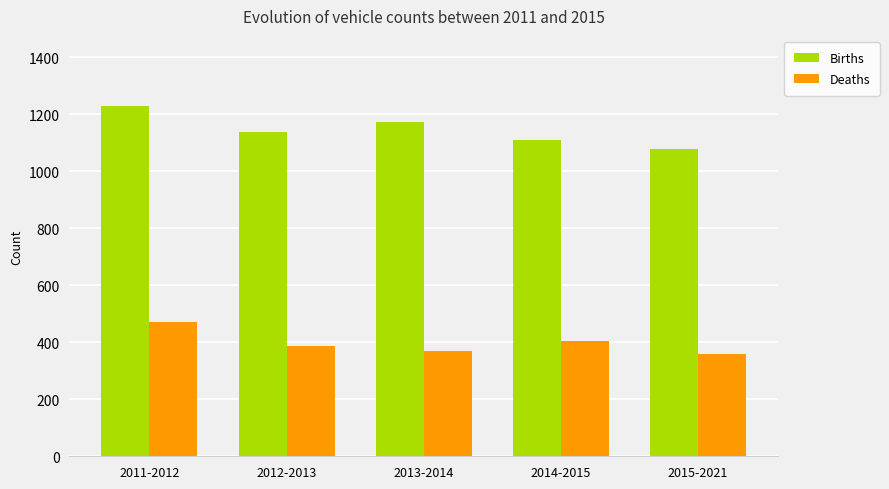

Does the chart contain stacked bars?

No